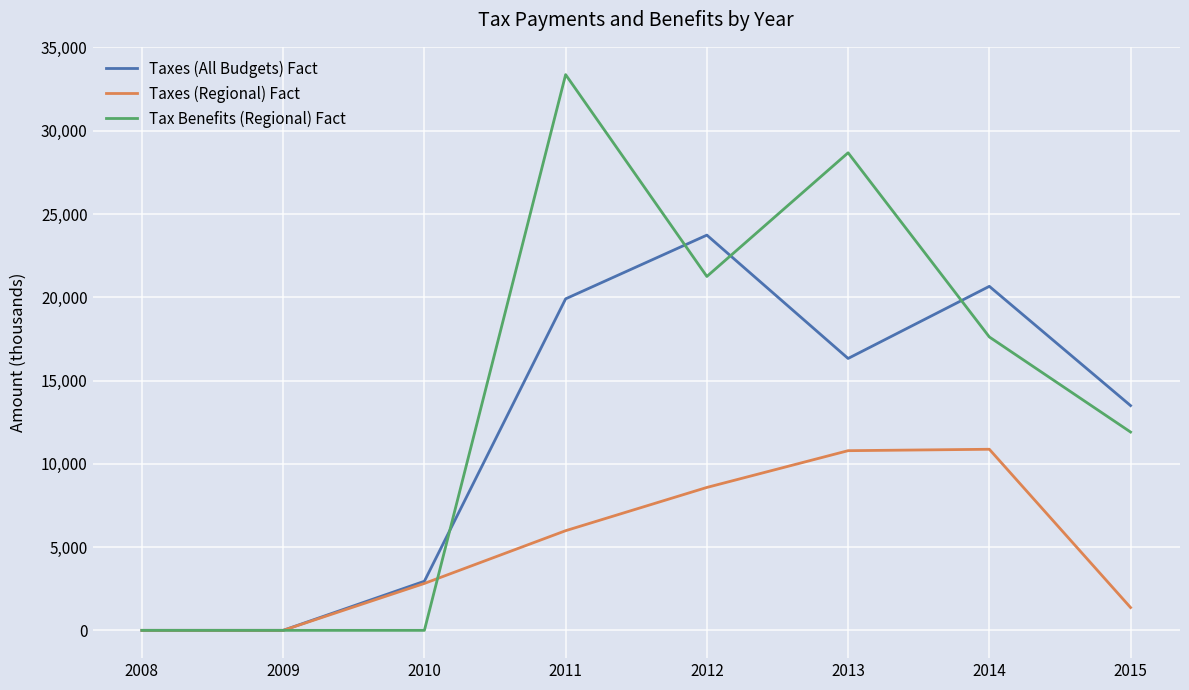

What is the greatest value displayed?

33368